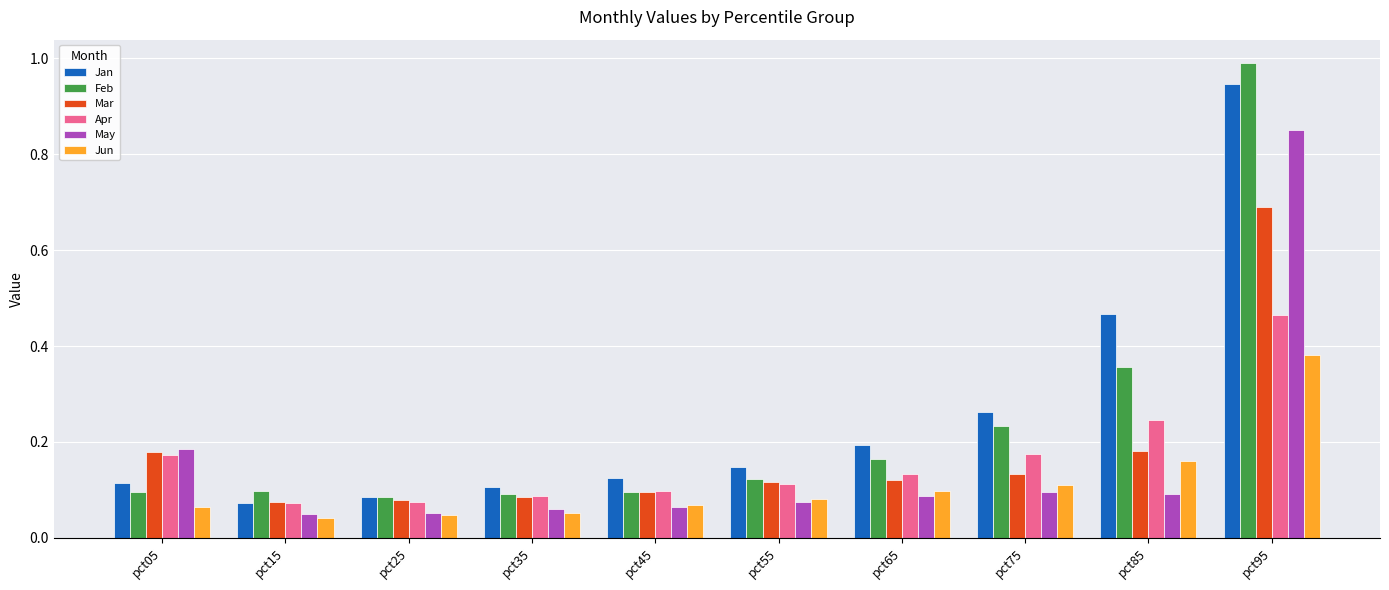

Which series changed the most between pct55 and pct95?

Feb